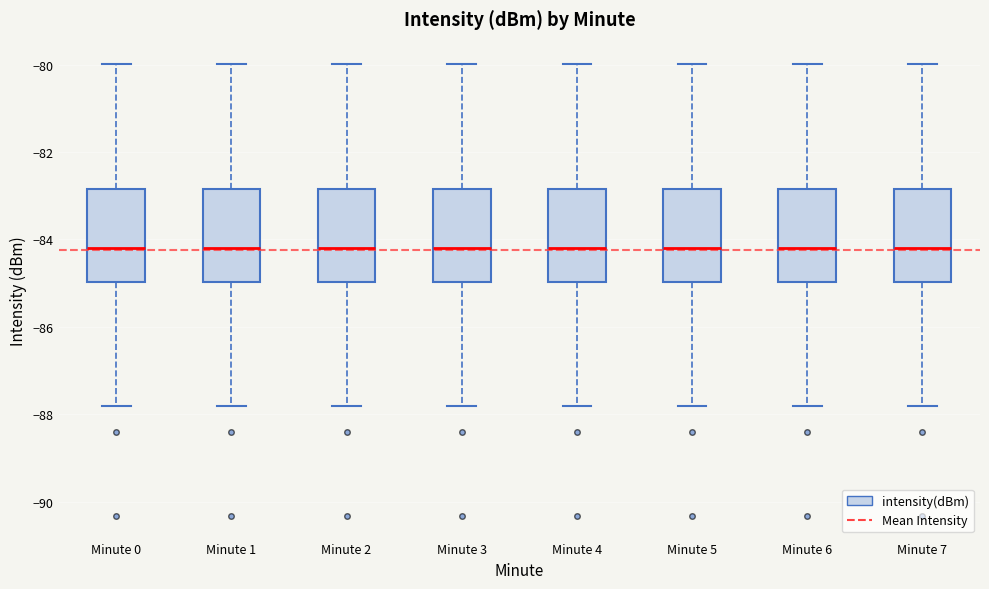

Reading left to right, read every box against the y-axis: the position of its median line, the range the box covers, and the ends of its whiskers. The values are not printed on the chart, so give them approximately, as read against the axis.

Minute 0: median -84.2, box -85.0 to -82.8, whiskers -87.8 to -80.0
Minute 1: median -84.2, box -85.0 to -82.8, whiskers -87.8 to -80.0
Minute 2: median -84.2, box -85.0 to -82.8, whiskers -87.8 to -80.0
Minute 3: median -84.2, box -85.0 to -82.8, whiskers -87.8 to -80.0
Minute 4: median -84.2, box -85.0 to -82.8, whiskers -87.8 to -80.0
Minute 5: median -84.2, box -85.0 to -82.8, whiskers -87.8 to -80.0
Minute 6: median -84.2, box -85.0 to -82.8, whiskers -87.8 to -80.0
Minute 7: median -84.2, box -85.0 to -82.8, whiskers -87.8 to -80.0